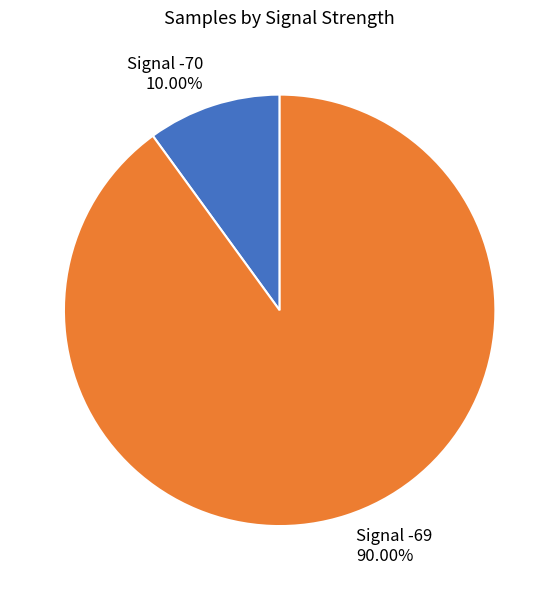

Which category accounts for the majority?

Signal -69